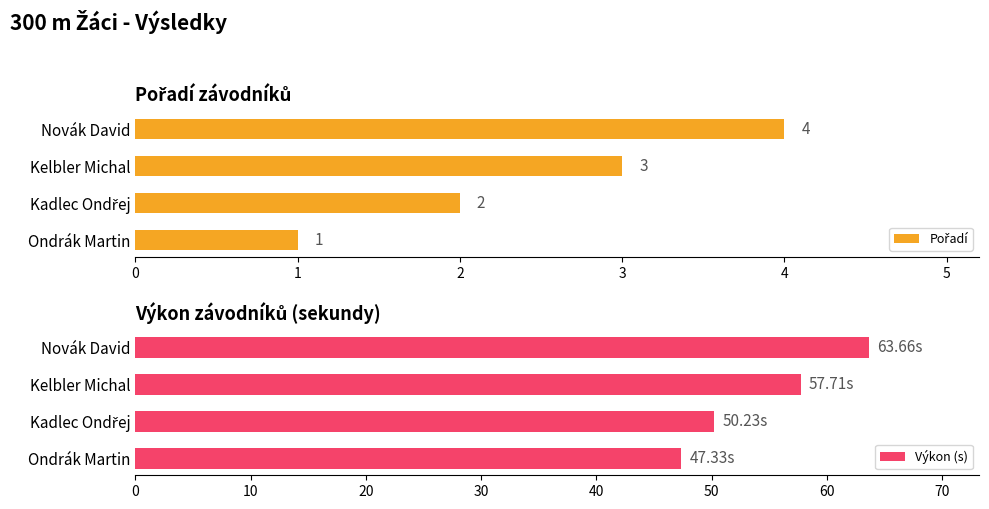

At which label is Výkon (s) closest to 55?

Kelbler Michal